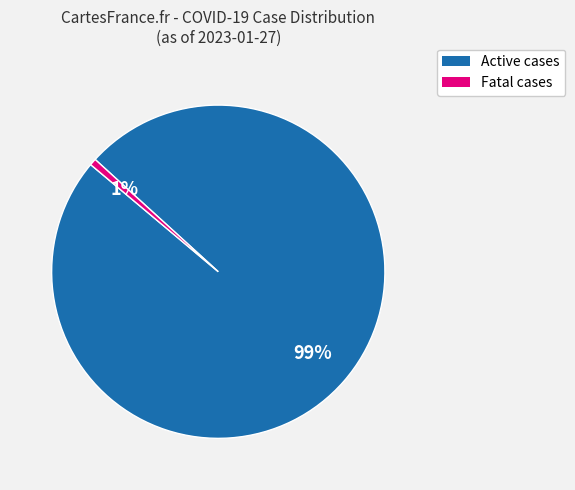

What percentage is the Fatal cases slice, to the nearest percent?

1%